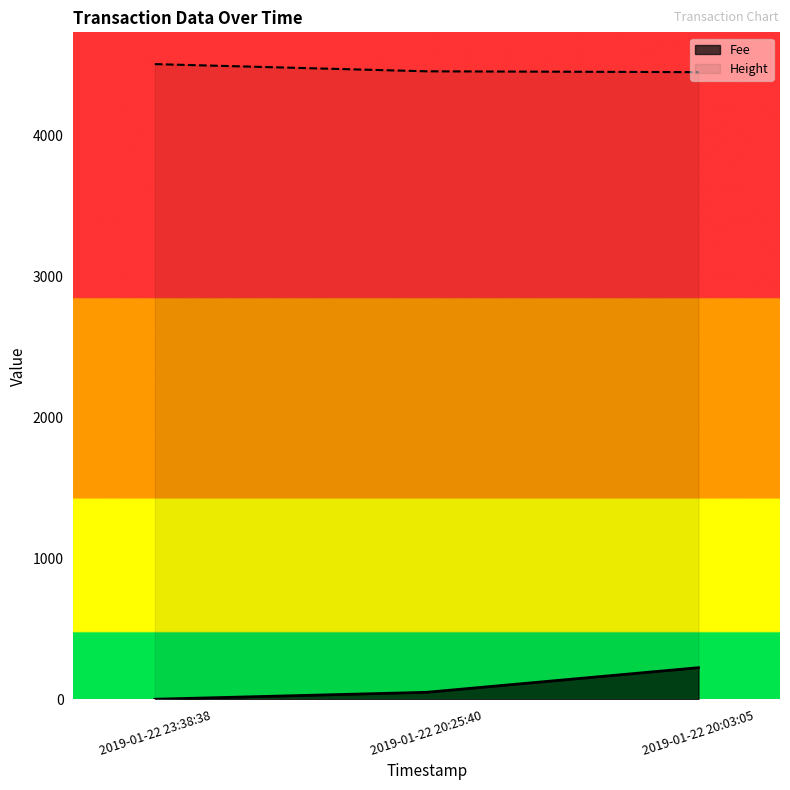

Which series has the largest range (max minus min)?

Fee